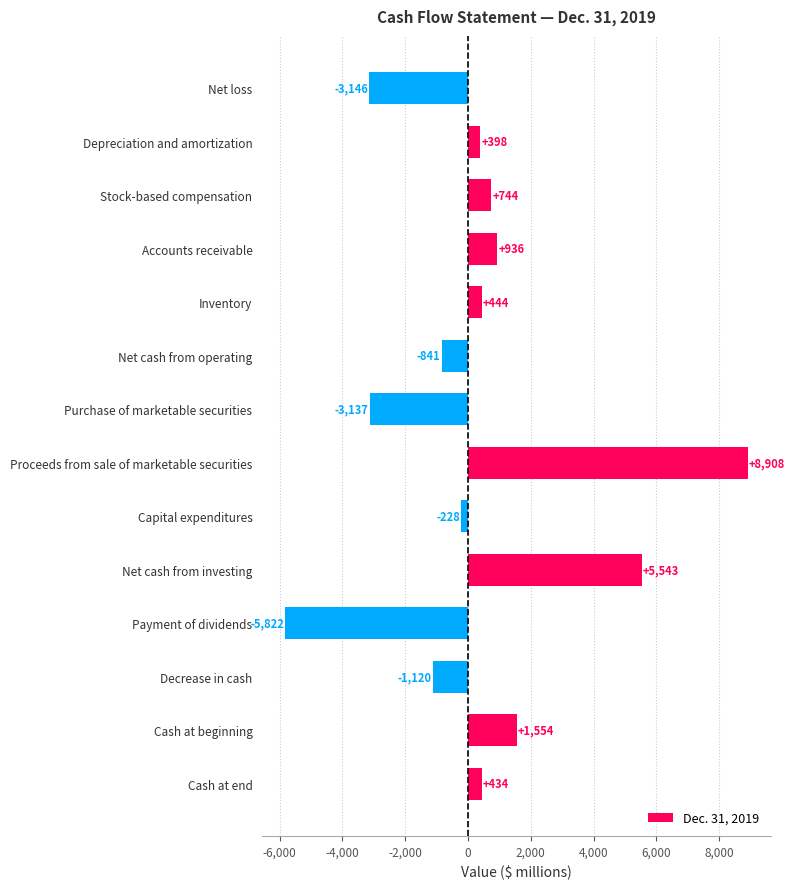

How many values are above zero?

8